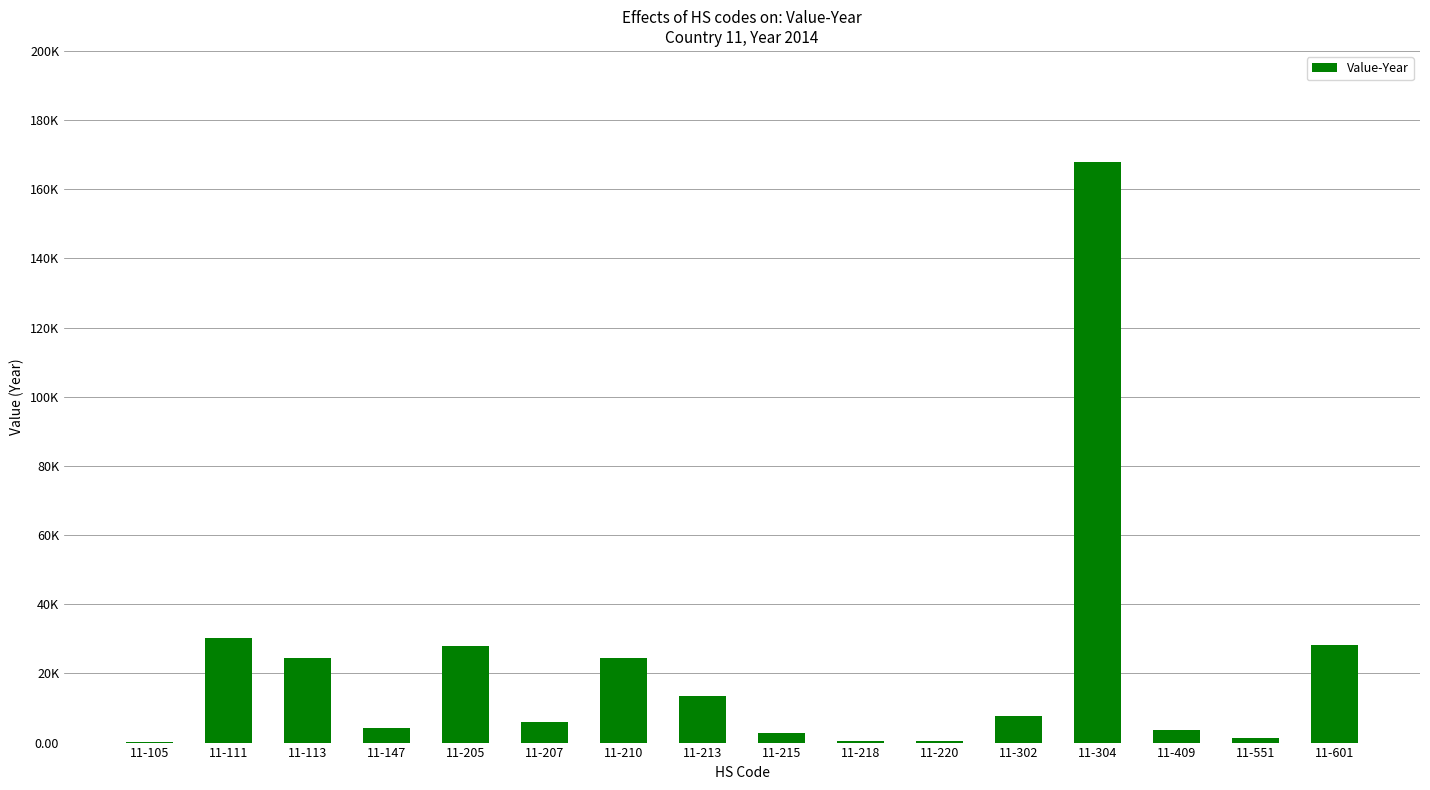

At which label is the value closest to 84048?

11-111